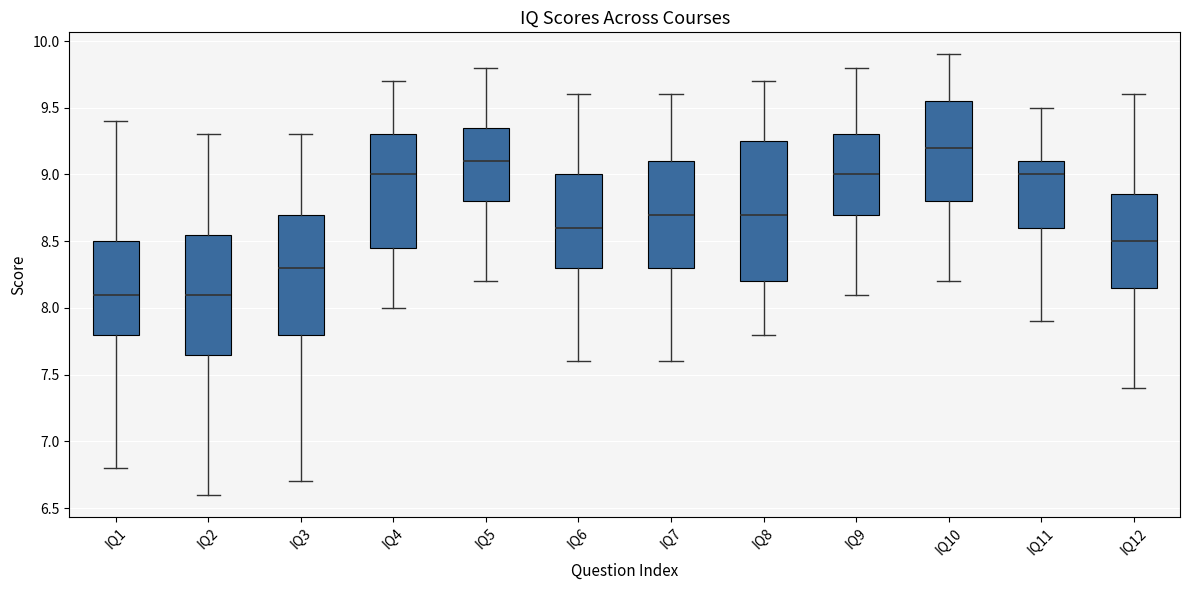

Comparing the boxes themselves (not the whiskers), which one is the tallest?

IQ8